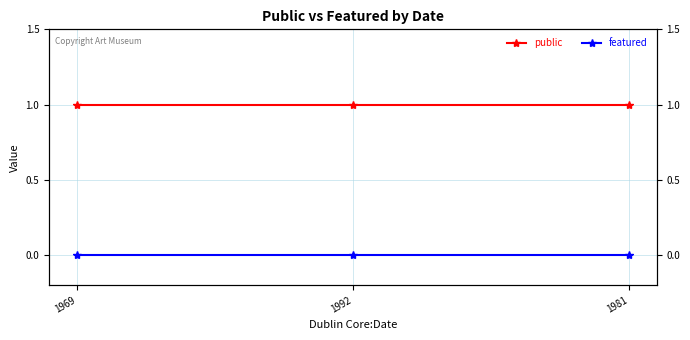

What is the spread (max minus min) of values at 1992?

1